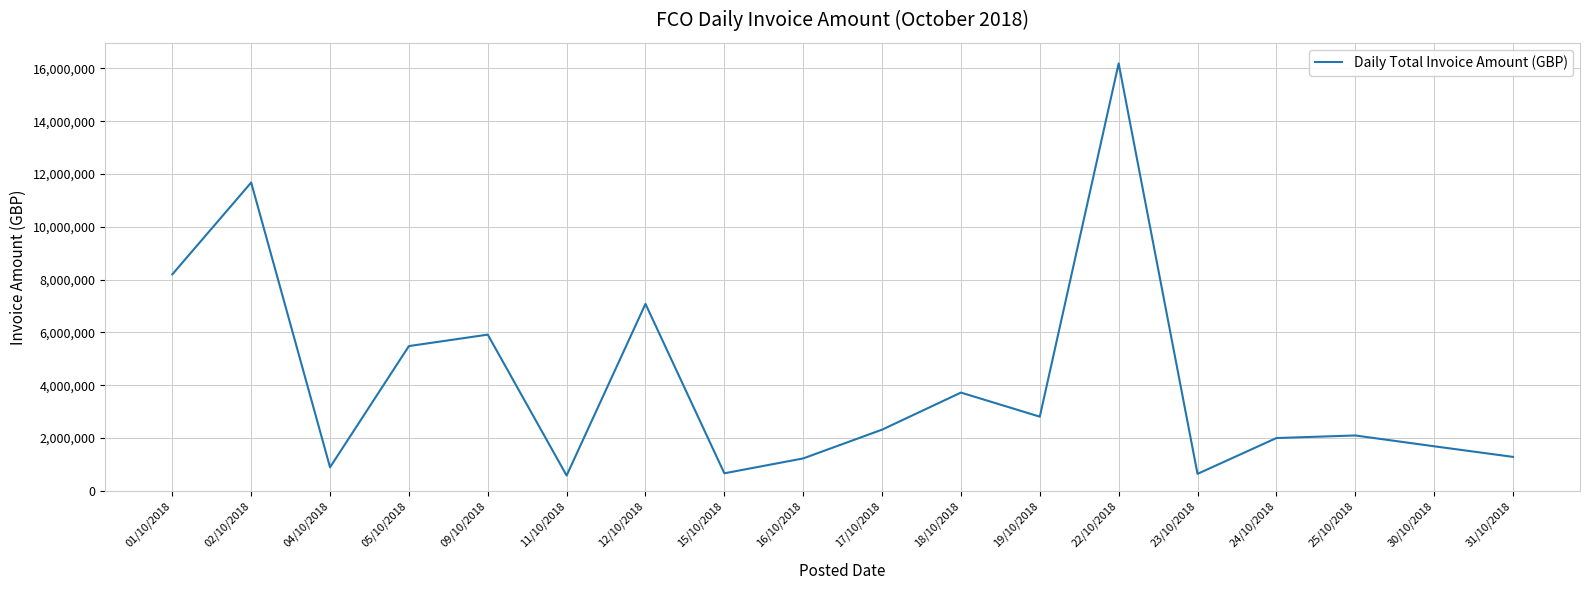

What is the change in value from 16/10/2018 to 17/10/2018?

+1089560.0